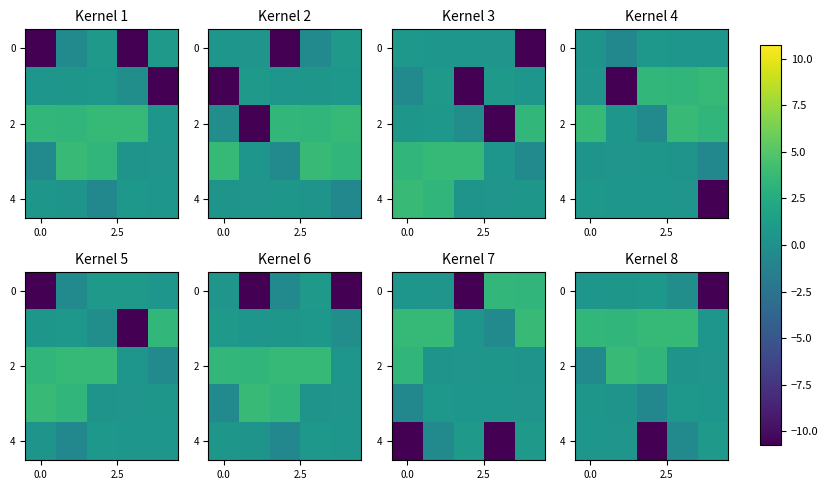

What is the total value across all series at 0.0?

4.6